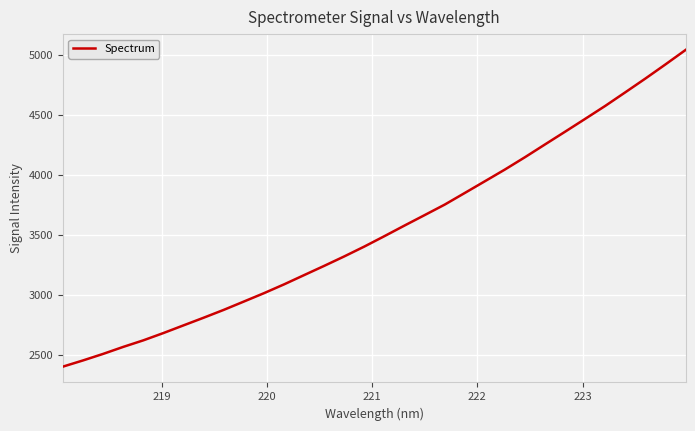

What is the smallest value displayed?

2403.9